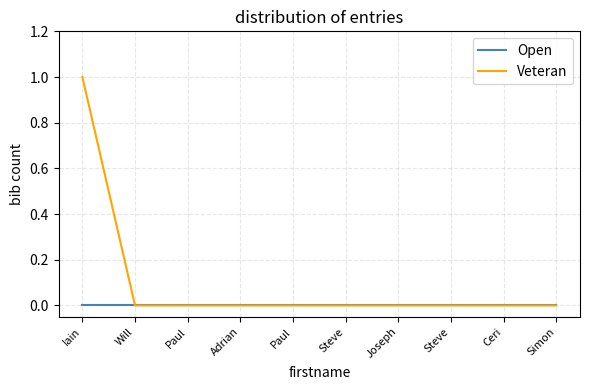

What are all the series names shown in the legend?

Open, Veteran